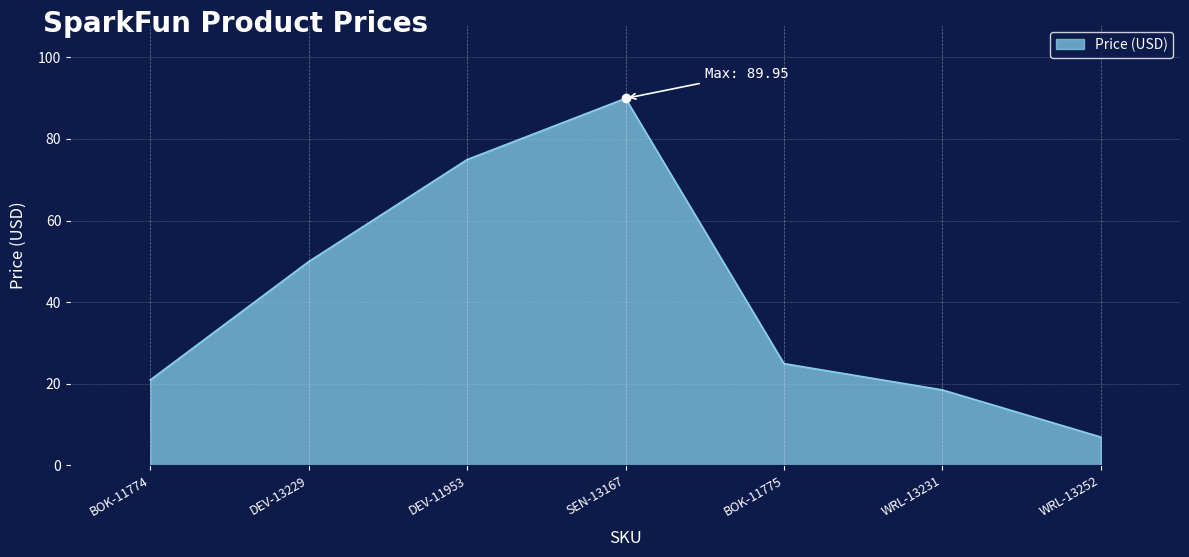

Which category has the highest value across all series?

SEN-13167